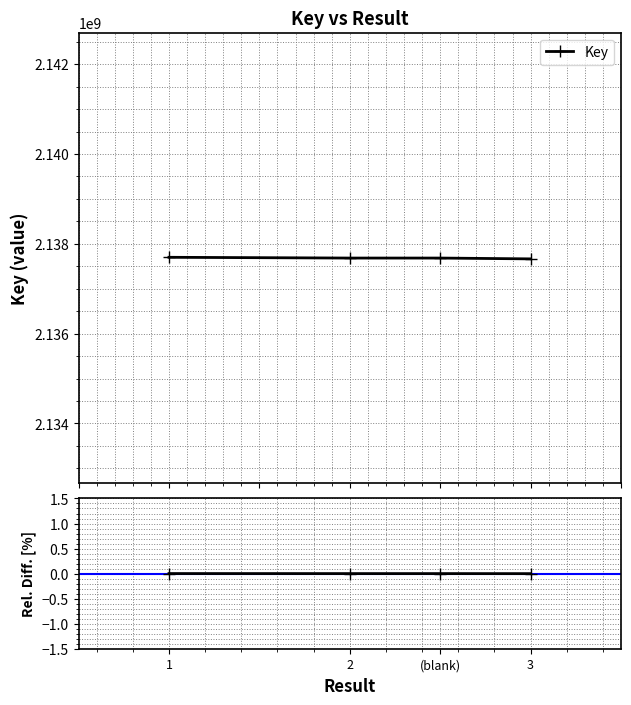

Rank the categories by value from highest to lowest.

1, 2, (blank), 3